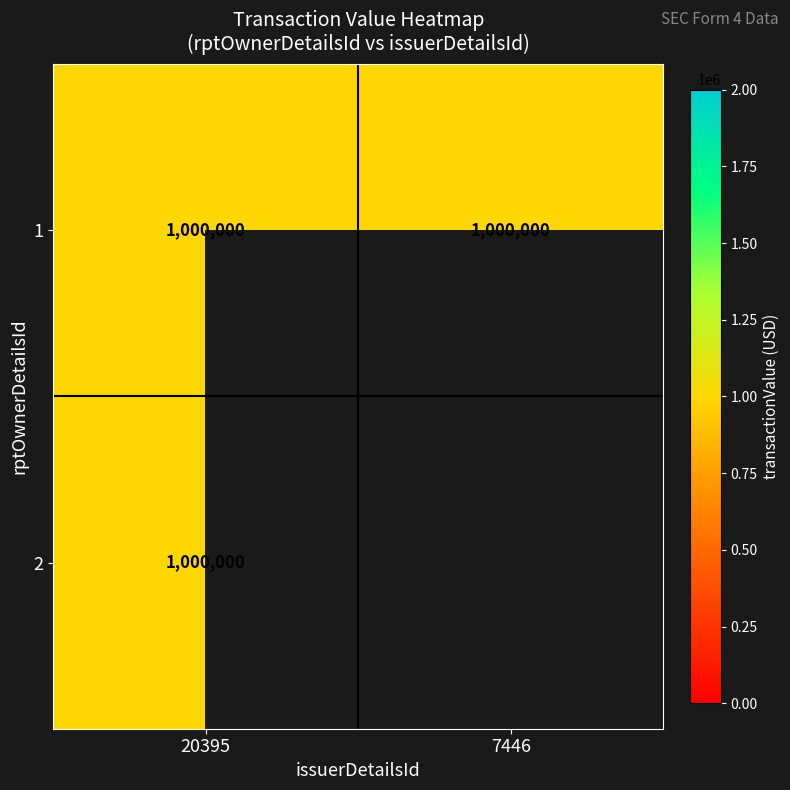

What value does the 20395 series have at 1?

1000000